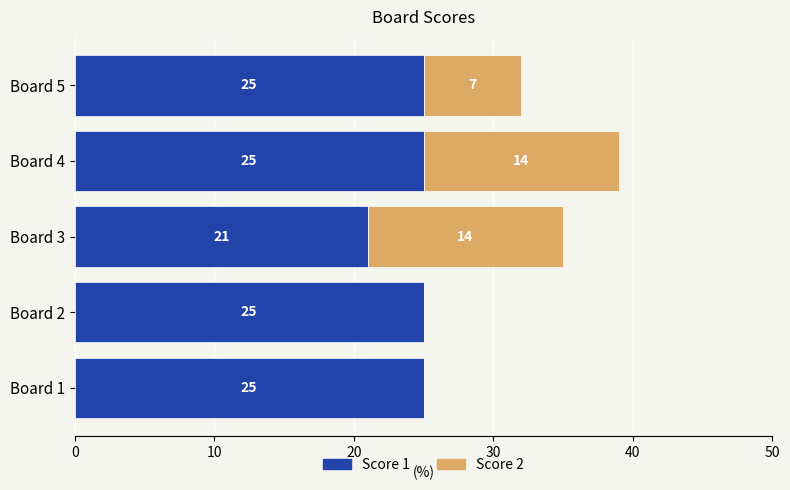

What is the highest value of the Score 1 series?

25